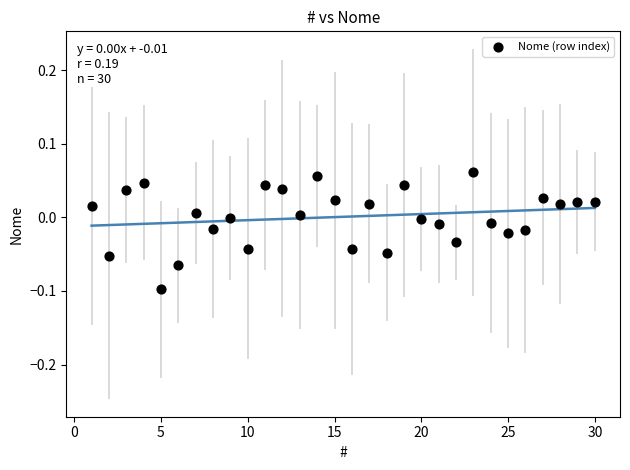

What is the range of X values (max minus min)?

29.0